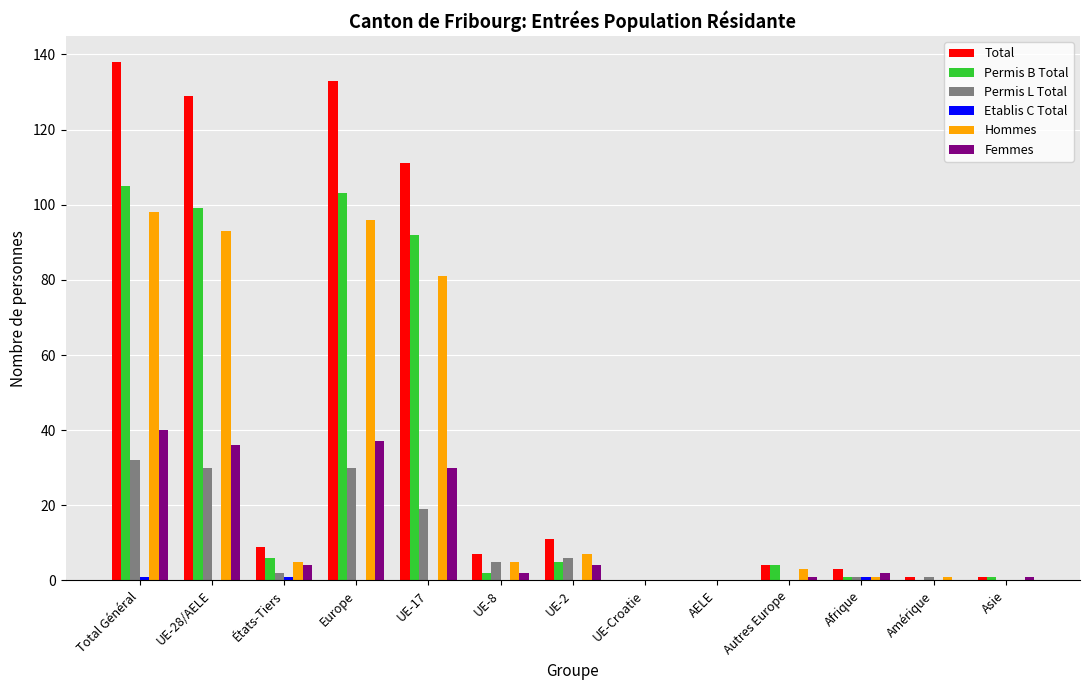

The value of Hommes at Asie is 42. True or false?

False